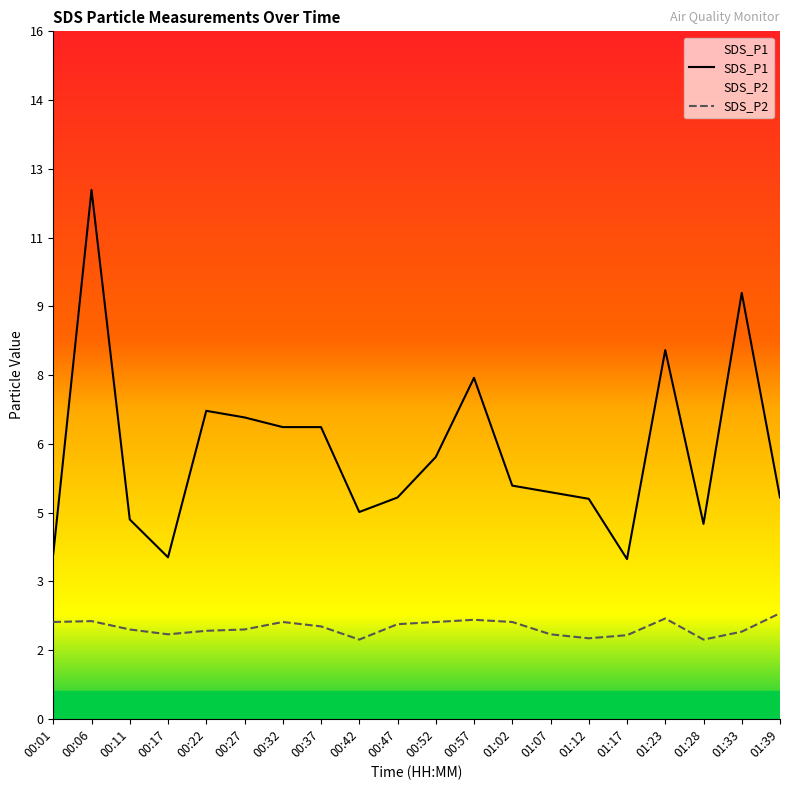

Which series has the largest total across all categories?

SDS_P1